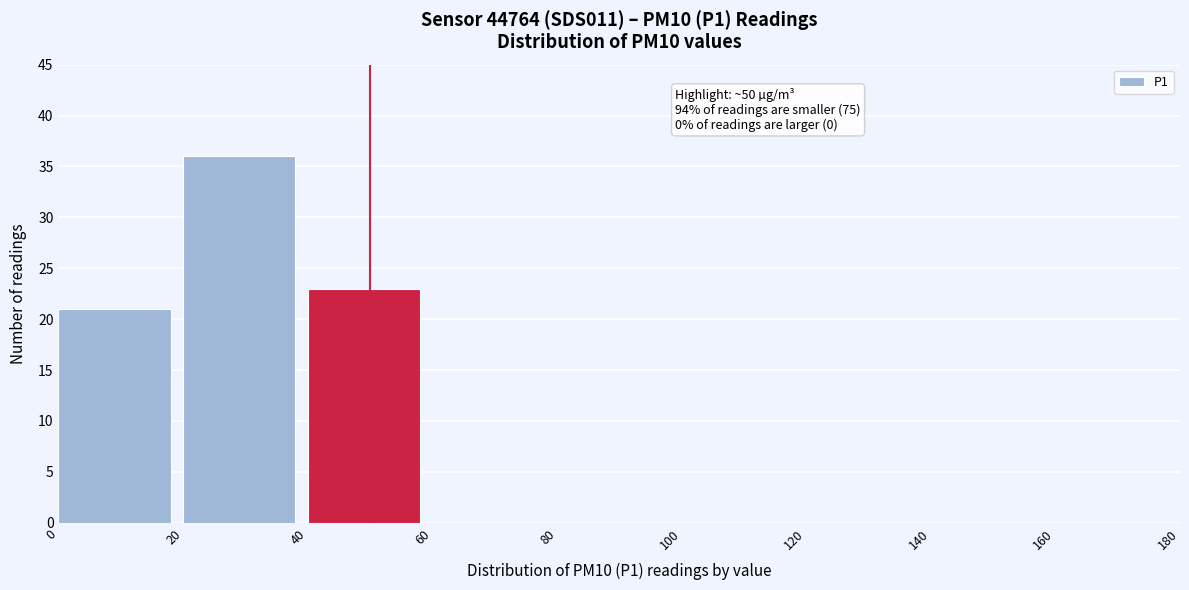

Which range on the x-axis has the tallest bar?

20 to 40